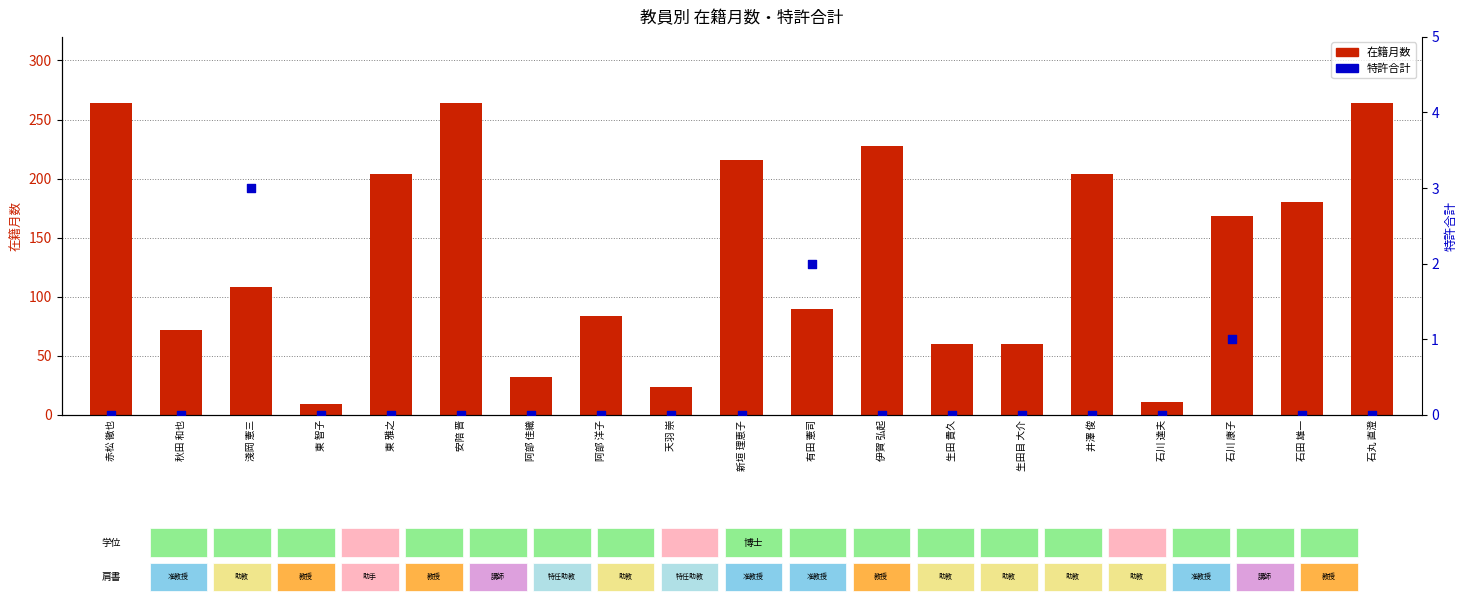

What are all the series names shown in the legend?

在籍月数, 特許合計